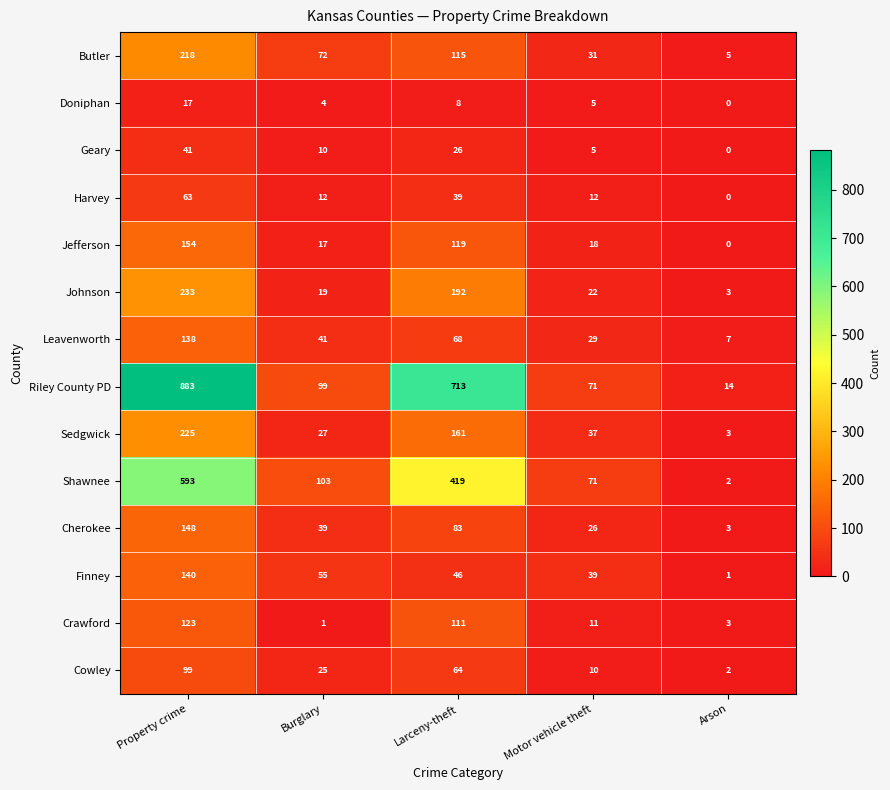

Rank the categories by Cherokee value from highest to lowest.

Property crime, Larceny-theft, Burglary, Motor vehicle theft, Arson